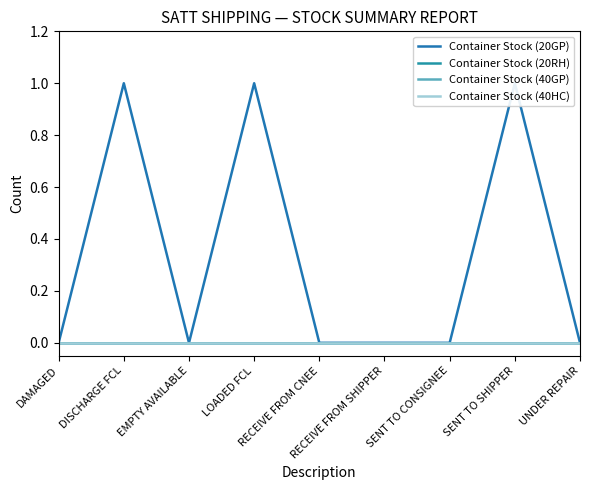

How many lines are shown in the chart?

4